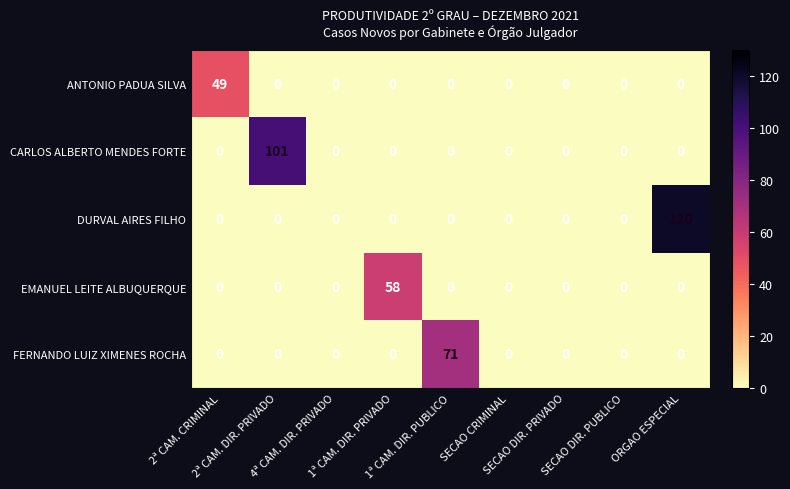

What is the difference between the maximum and minimum values in the ANTONIO PADUA SILVA series?

49